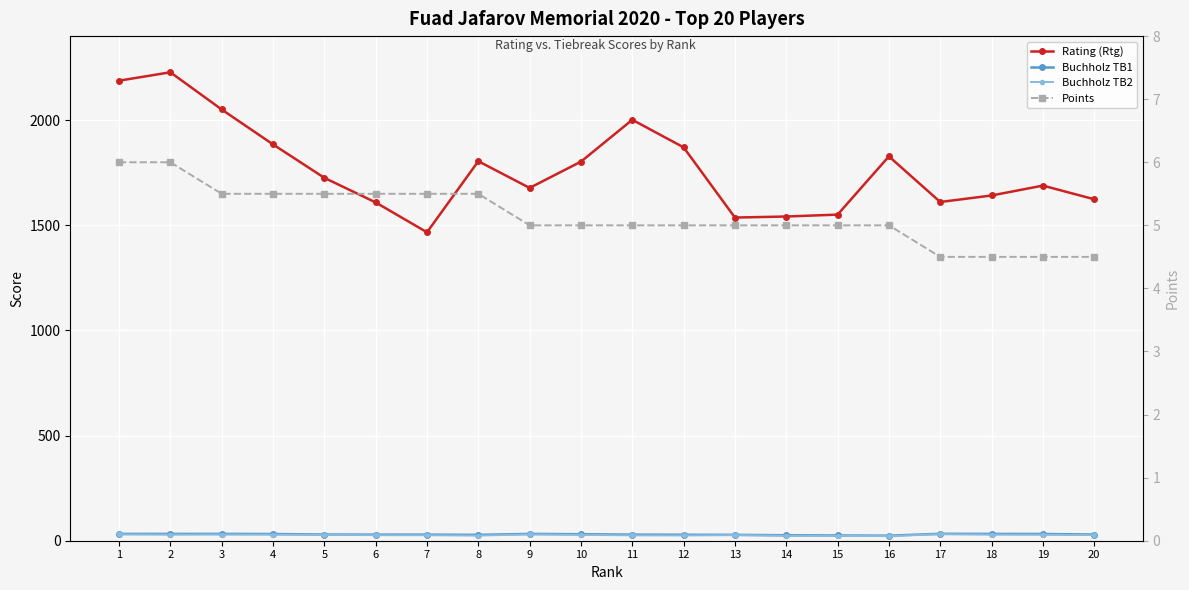

Is it true that Buchholz TB2 equals 13.6 at 6?

False